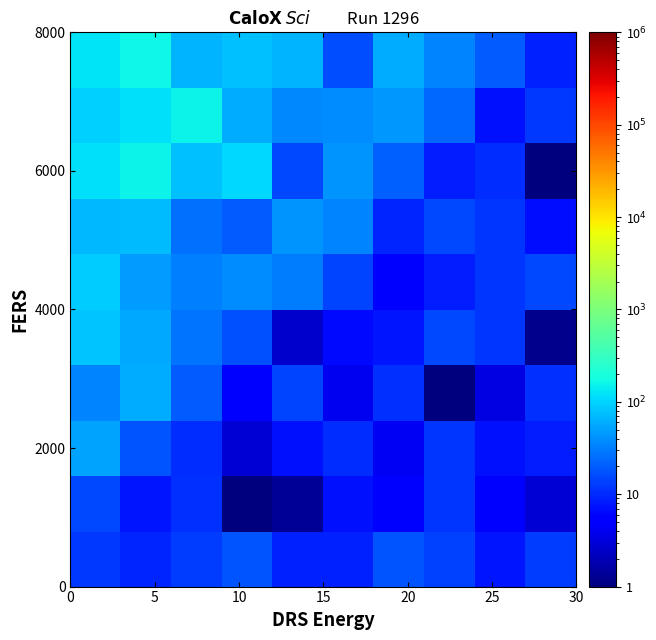

Count the number of data series in this chart.

10